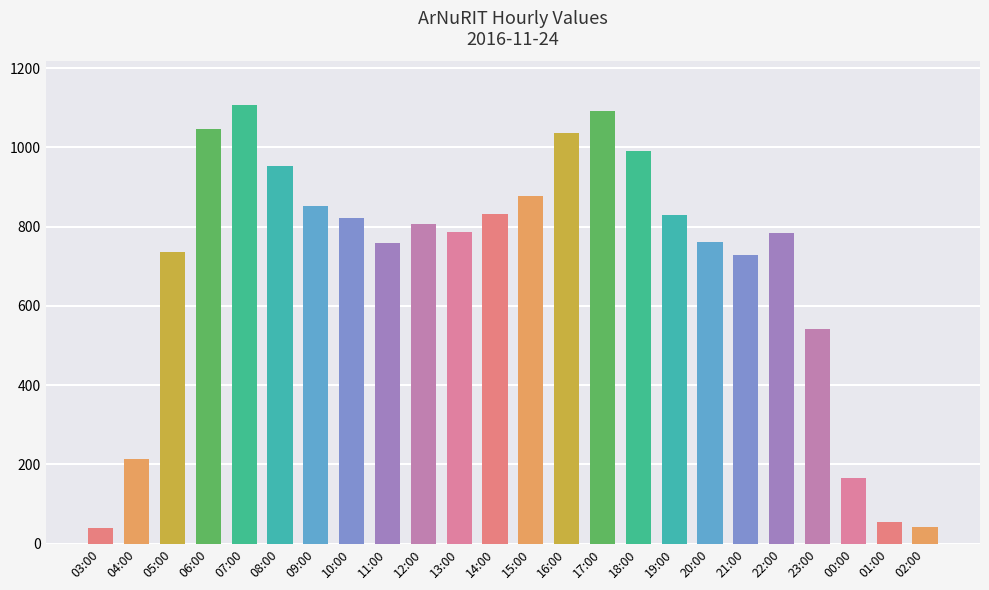

What is the value of the 6th bar from the left?

953